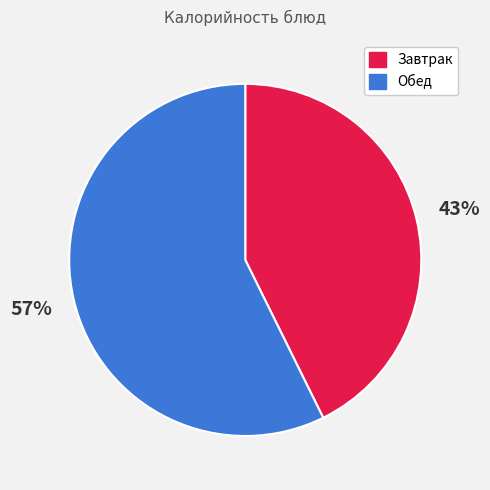

To the nearest percent, what percentage of the pie is Обед?

57%